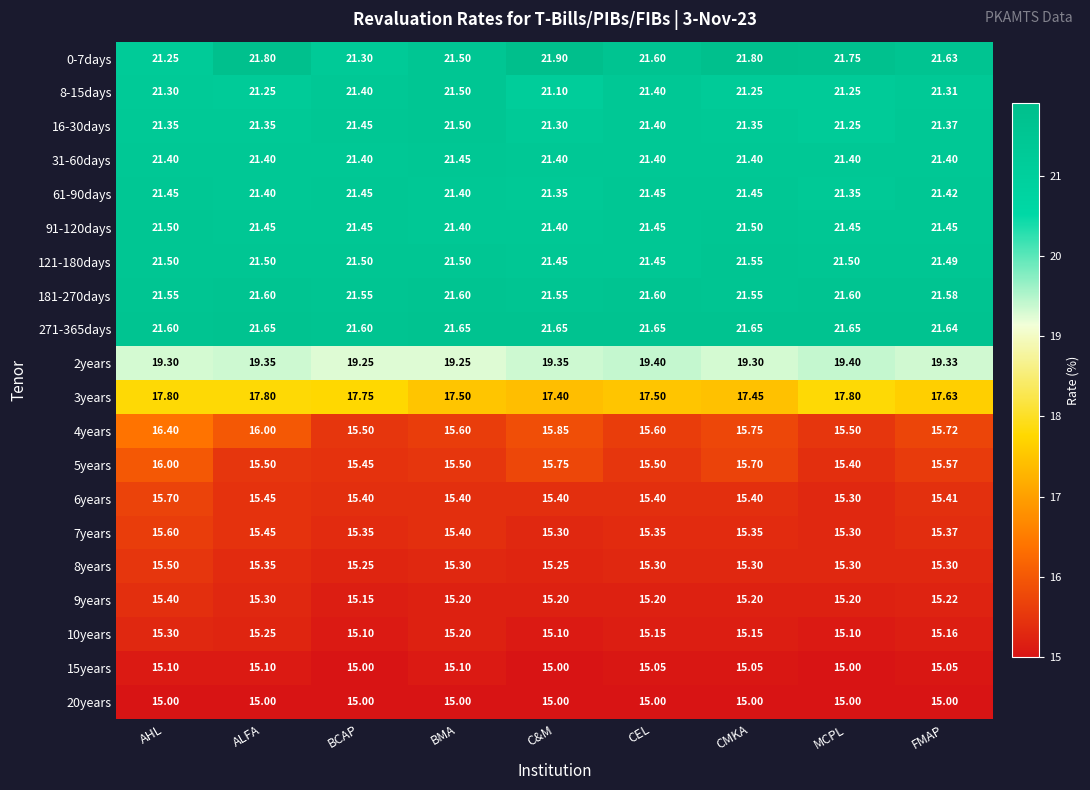

At which label does 8years reach its peak?

AHL